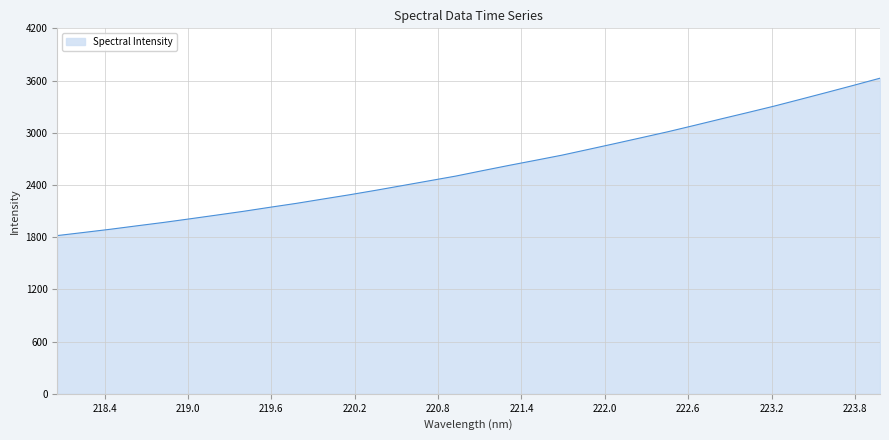

What is the difference between the maximum and minimum values?

1808.6